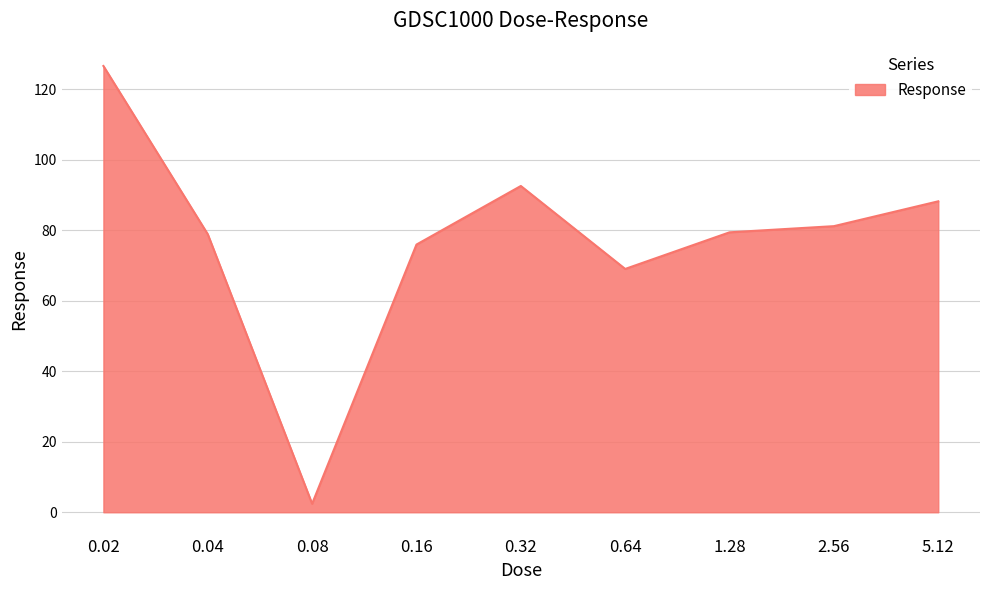

Read the value at 0.02.

126.6